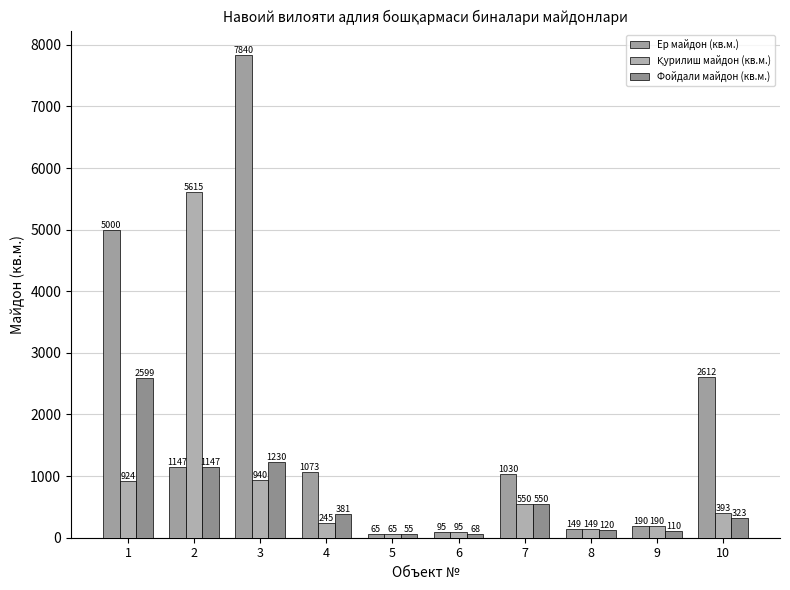

How many data points does each series have?

10